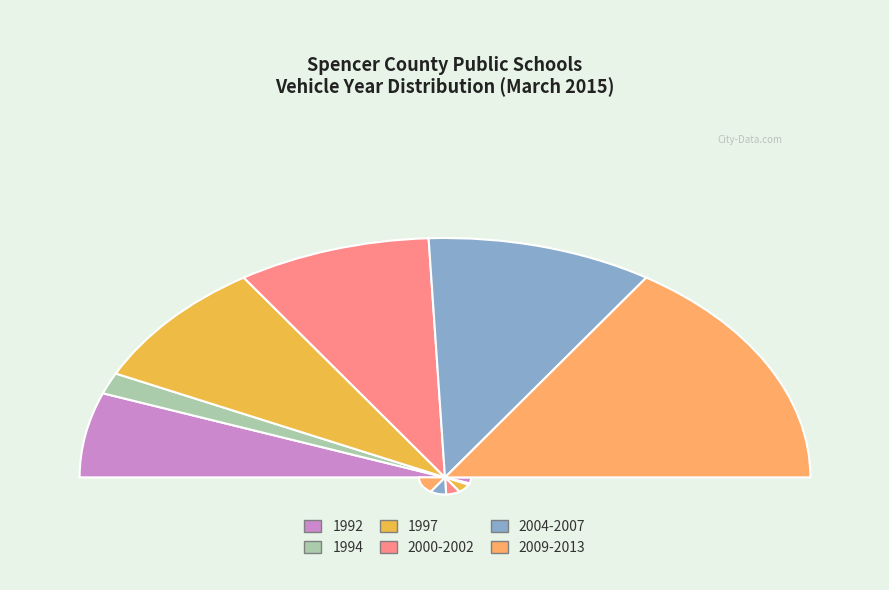

What is the largest slice in the pie chart?

2009-2013